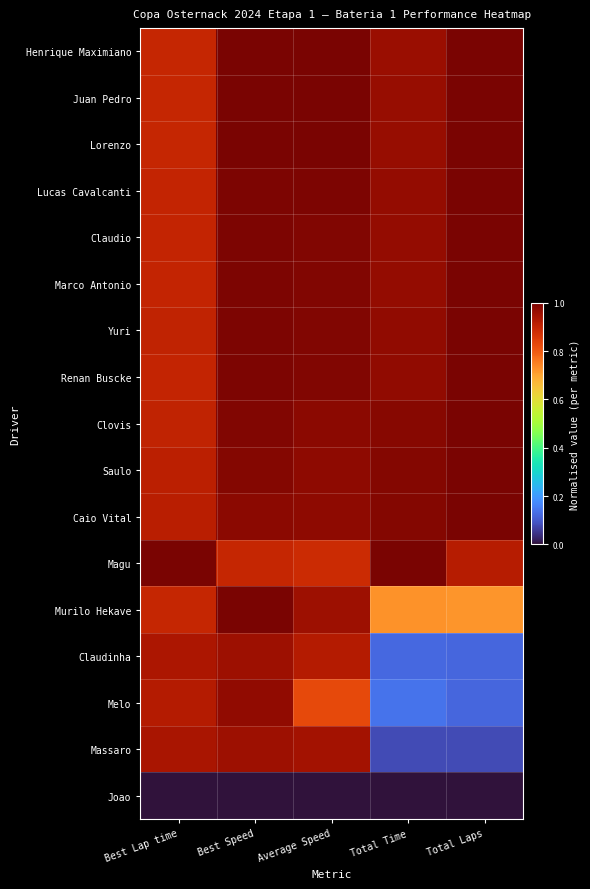

Between Total Time and Best Lap time, which is larger?

Total Time